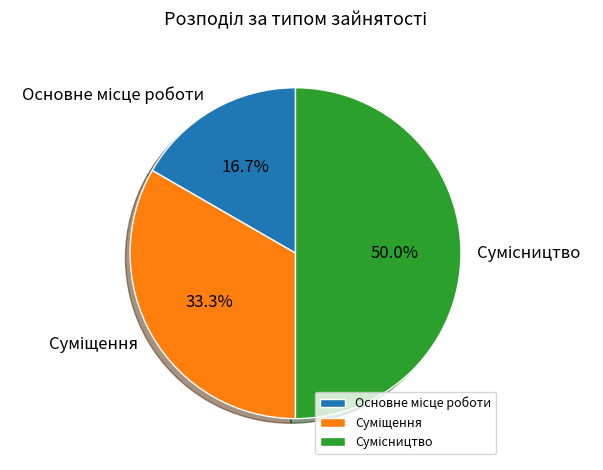

How many segments does this pie chart have?

3